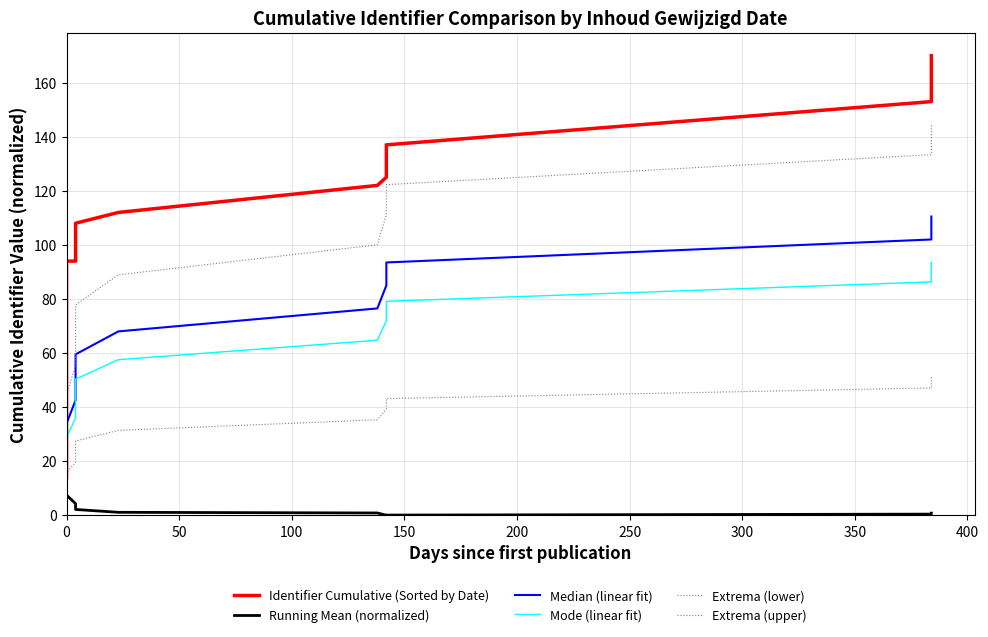

How many positive values does the Extrema (lower) series have?

13